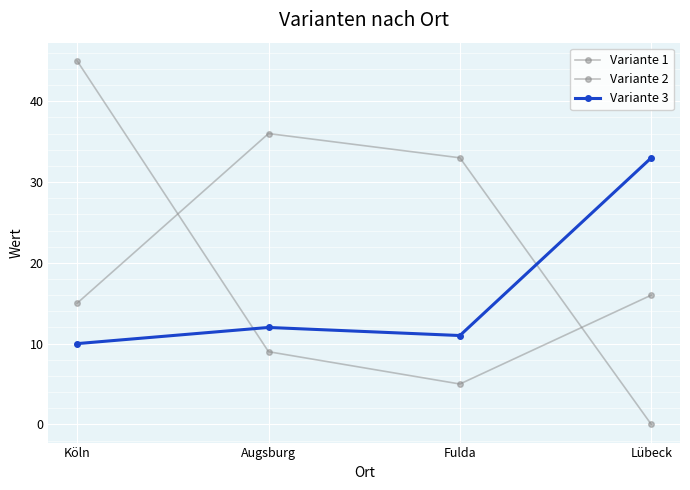

Is this an area chart (filled region under the line)?

No